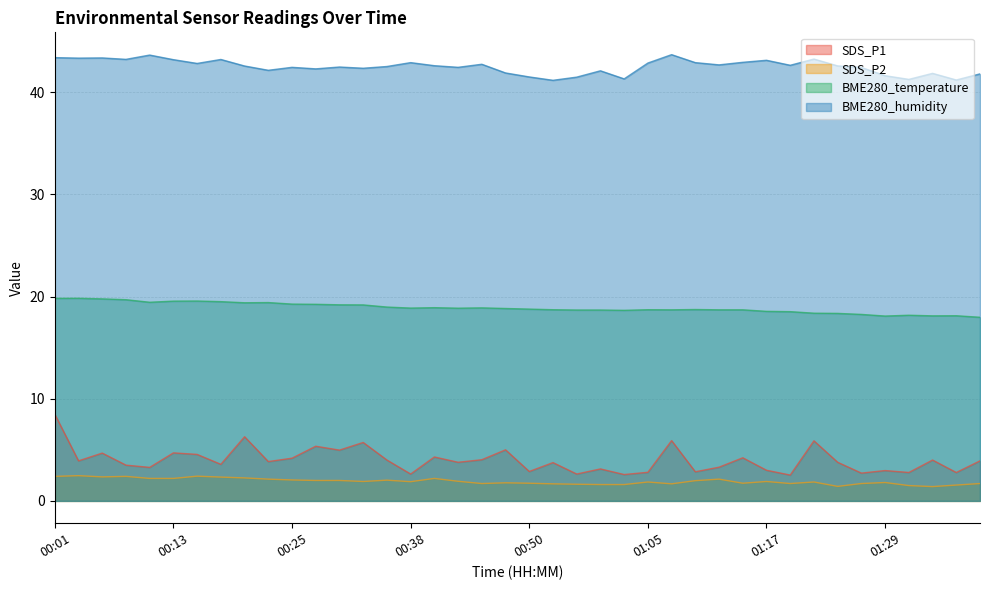

At how many categories does at least one series exceed 42?

30